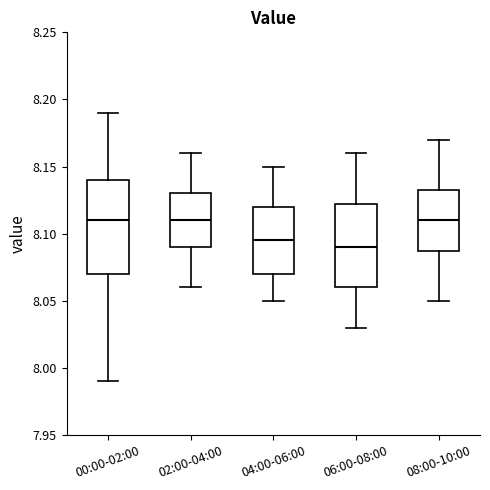

Reading left to right, read every box against the y-axis: the position of its median line, the range the box covers, and the ends of its whiskers. The values are not printed on the chart, so give them approximately, as read against the axis.

00:00-02:00: median 8.110, box 8.070 to 8.140, whiskers 7.990 to 8.190
02:00-04:00: median 8.110, box 8.090 to 8.130, whiskers 8.060 to 8.160
04:00-06:00: median 8.095, box 8.070 to 8.120, whiskers 8.050 to 8.150
06:00-08:00: median 8.090, box 8.060 to 8.125, whiskers 8.030 to 8.160
08:00-10:00: median 8.110, box 8.090 to 8.135, whiskers 8.050 to 8.170